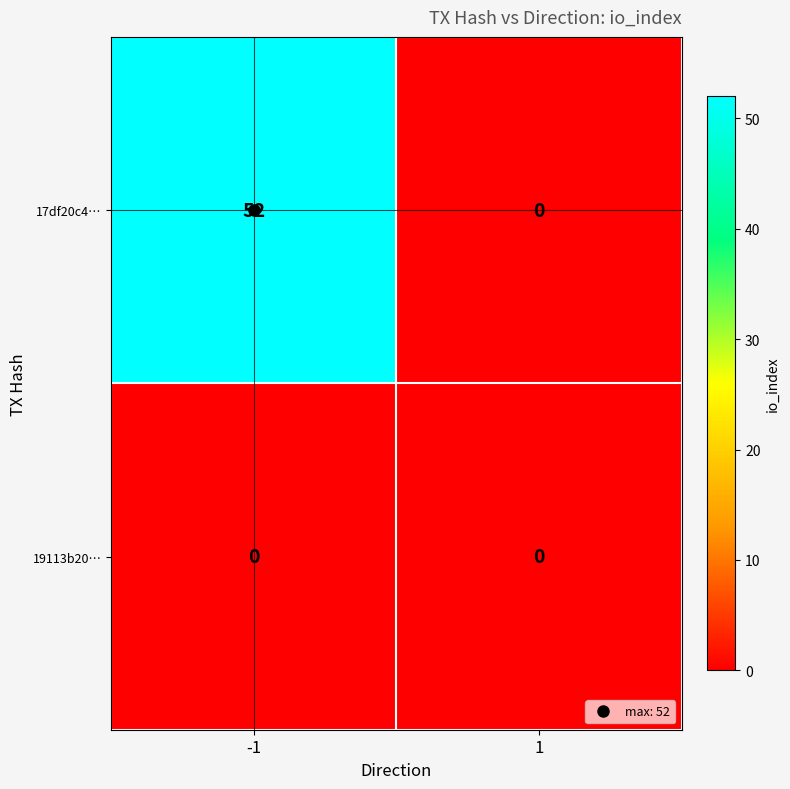

How many distinct data groups are displayed?

2